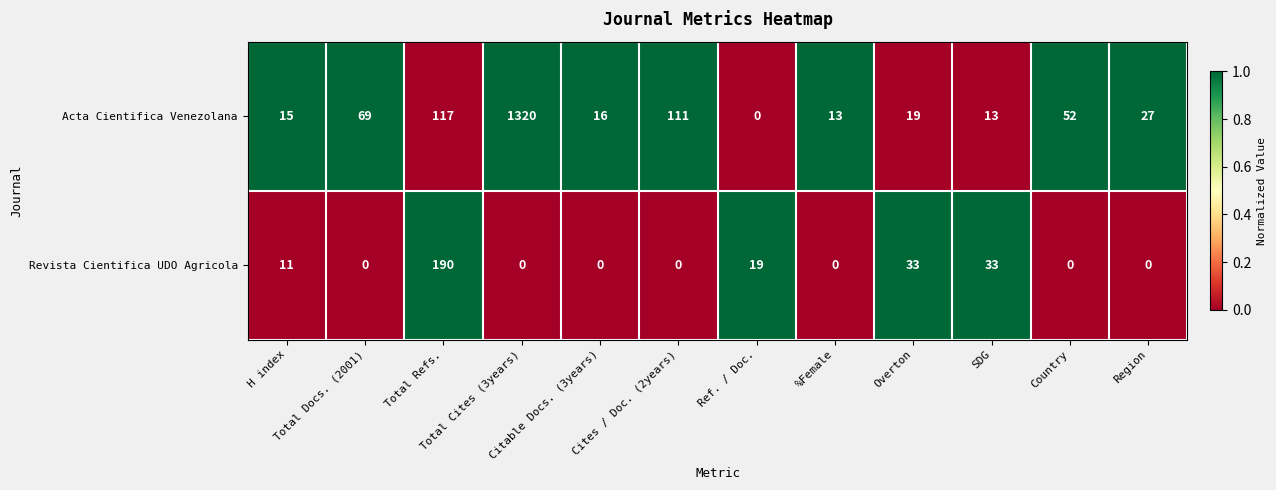

Rank the series by their average value, from lowest to highest.

Revista Cientifica UDO Agricola, Acta Cientifica Venezolana